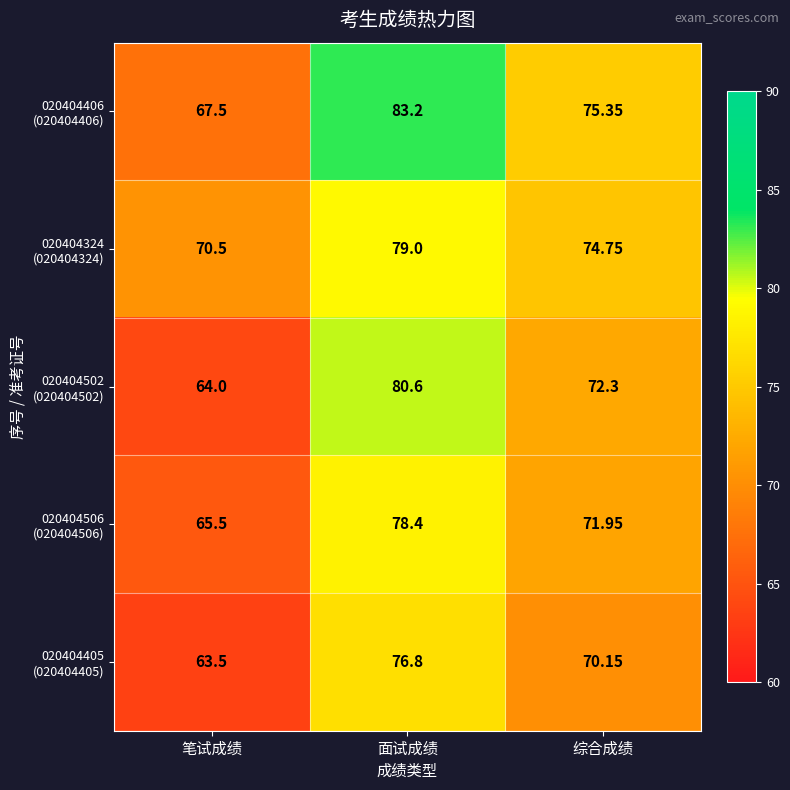

Count the number of data series in this chart.

5